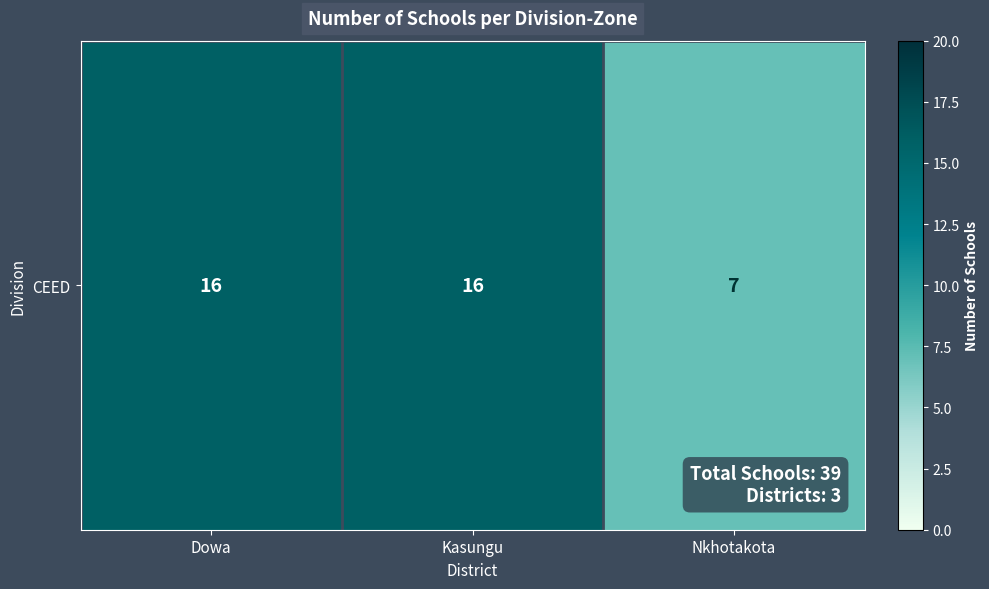

What is the sum of the values at Dowa and Kasungu?

32